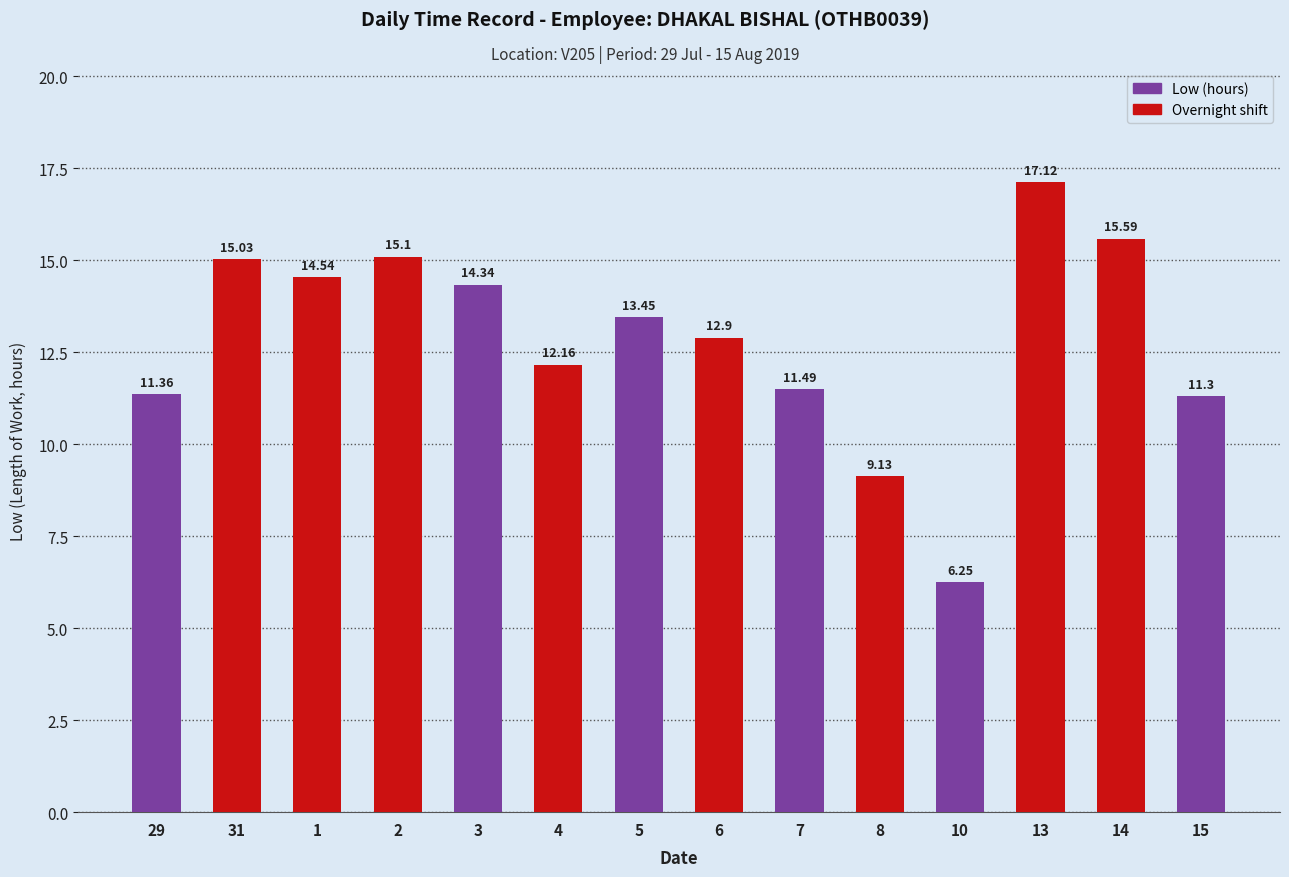

Which category has the highest value across all series?

13